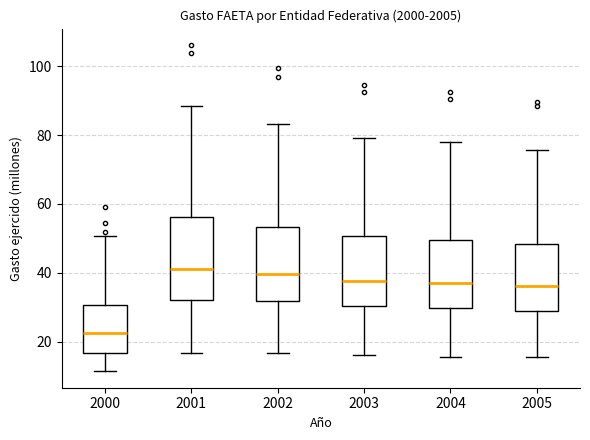

Where does the upper whisker of the box at x = 2001 end on the y-axis? The values are not printed on the chart, so give them approximately, as read against the axis.

88